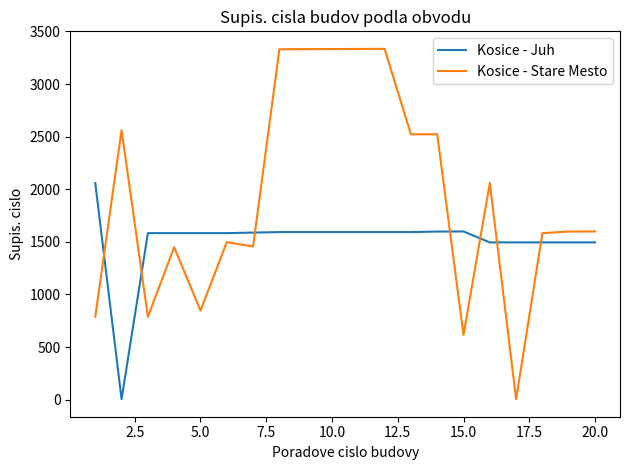

What is the highest value of the Kosice - Stare Mesto series?

3334